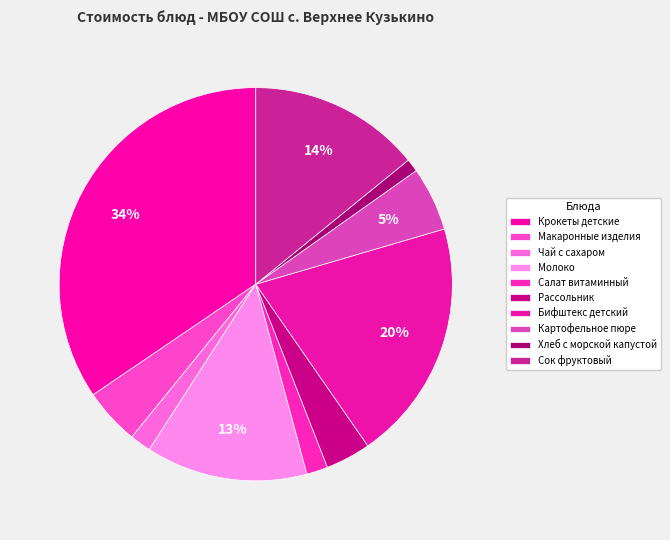

What is the ratio of the value at Крокеты детские to the value at Молоко?

2.6